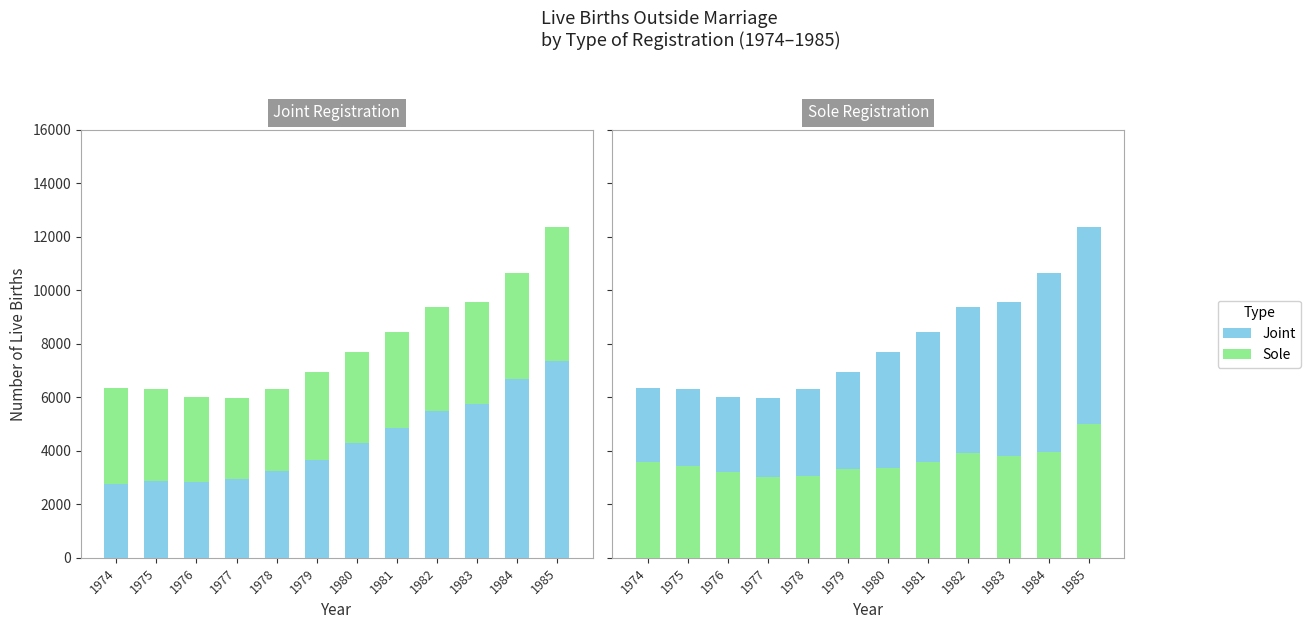

Reading right to left, what are all the values shown in this chart?

Joint: 7345	6688	5766	5476	4848	4308	3654	3232	2950	2816	2863	2755
Sole: 5017	3952	3815	3919	3599	3370	3306	3071	3018	3209	3444	3594